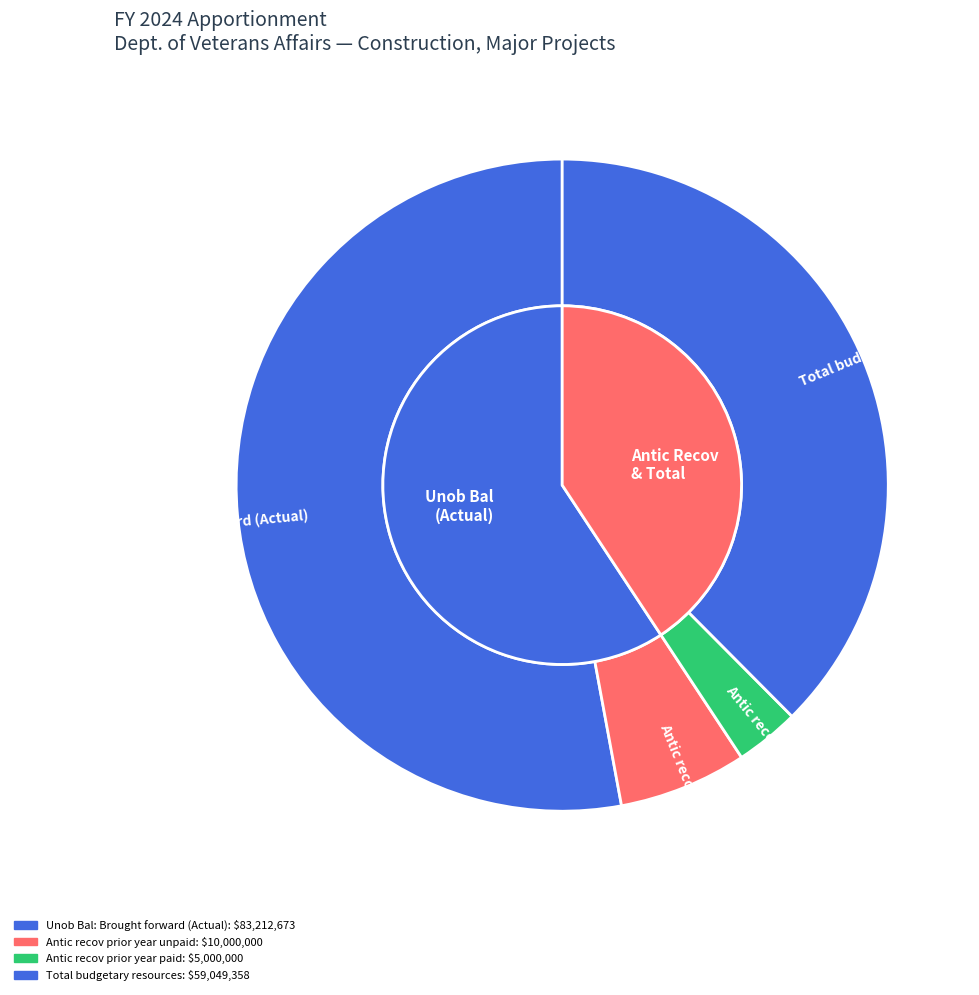

To the nearest percent, what portion does Unob Bal: Brought forward (Actual) represent?

53%